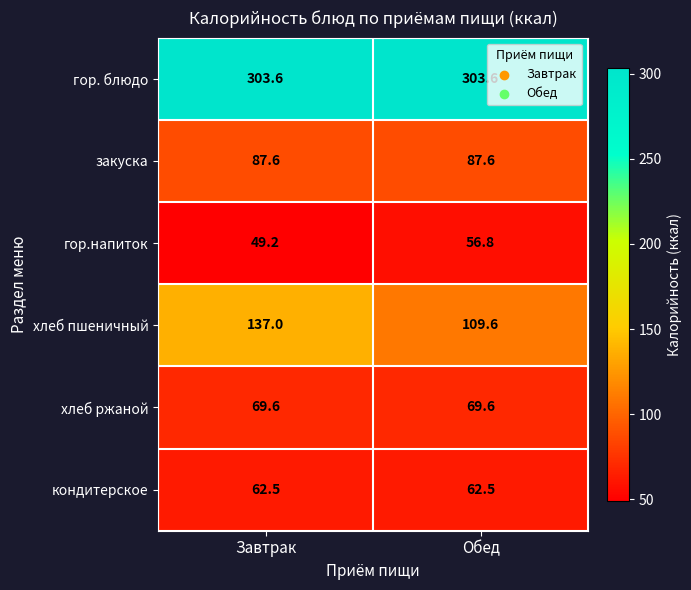

What is the difference between the maximum and minimum values in the хлеб пшеничный series?

27.4